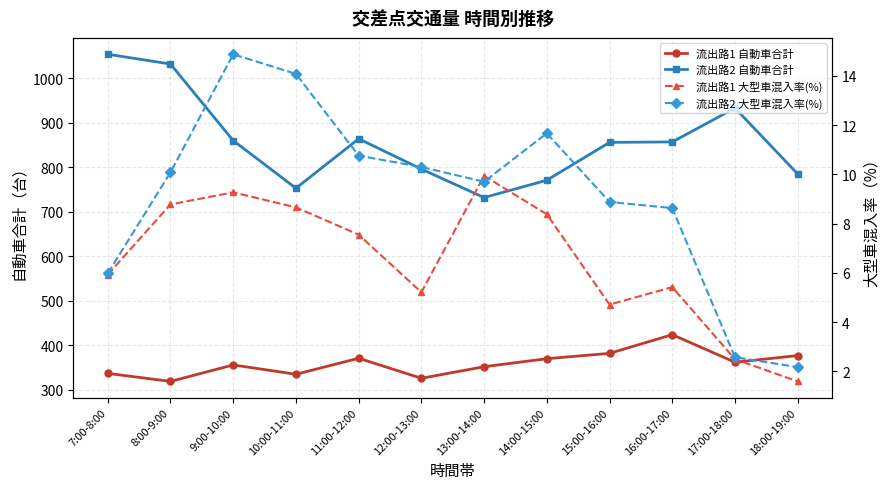

In 流出路2 自動車合計, how many points are lower than both neighbors (excluding endpoints)?

2